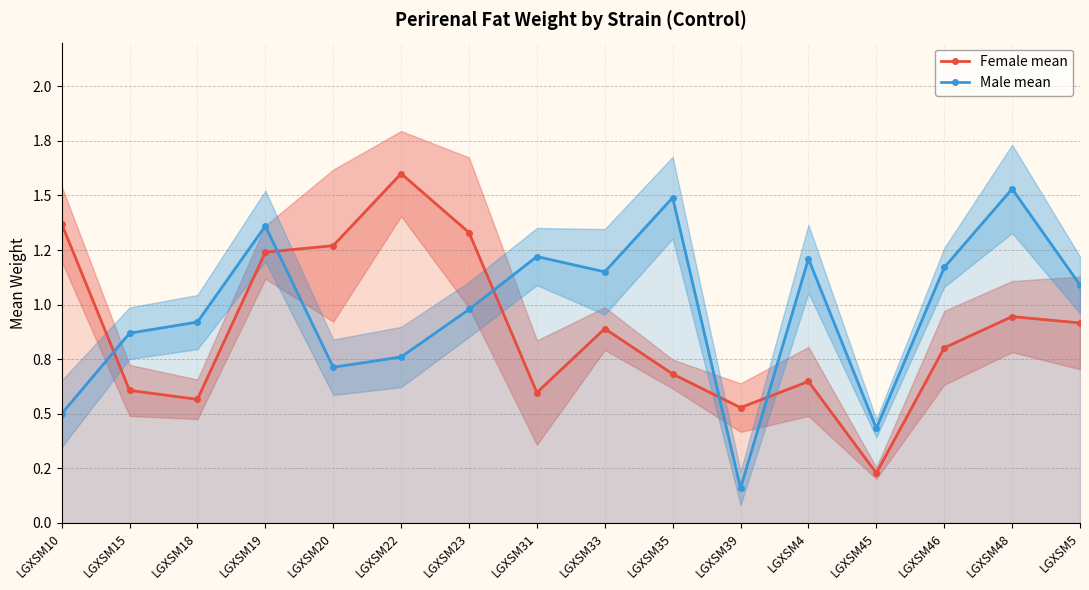

What is the spread (max minus min) of values at LGXSM46?

0.4